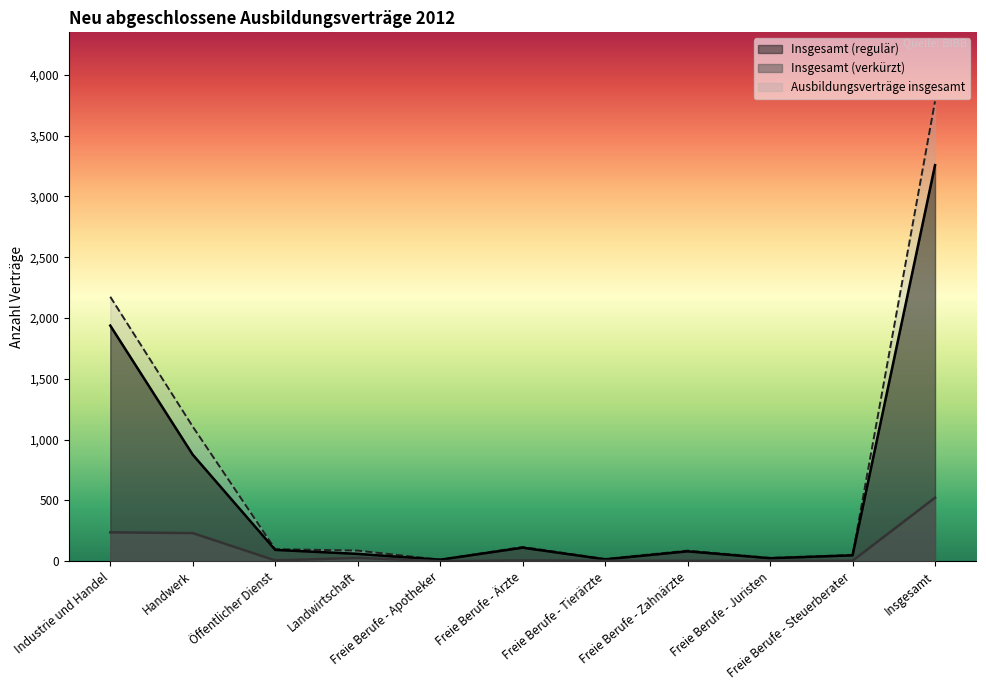

How many values in the Insgesamt (verkürzt) series exceed 6?

4